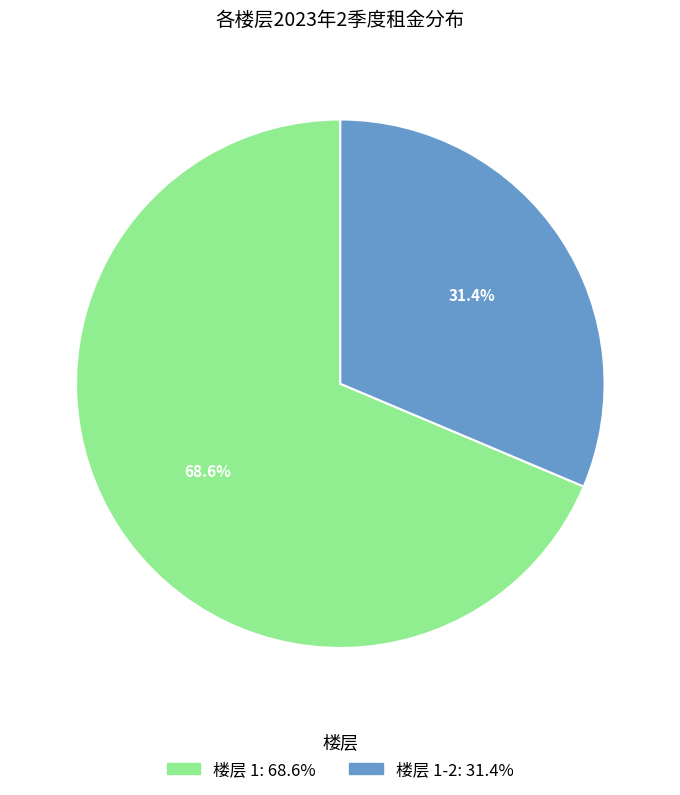

Does any single category account for the majority?

Yes